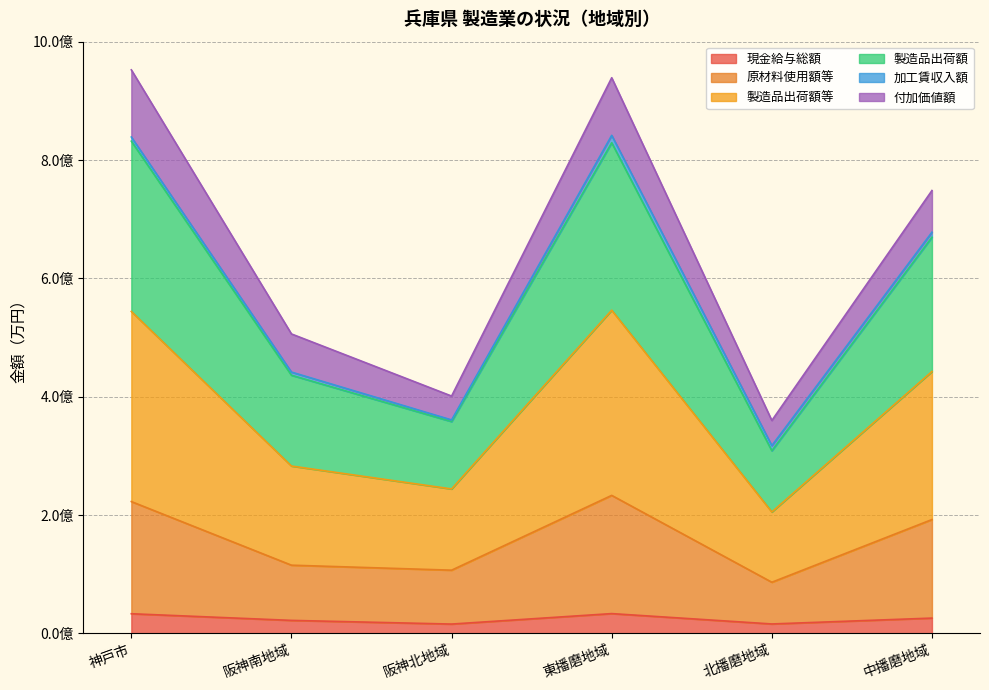

Which label corresponds to the smallest value in the chart?

阪神北地域